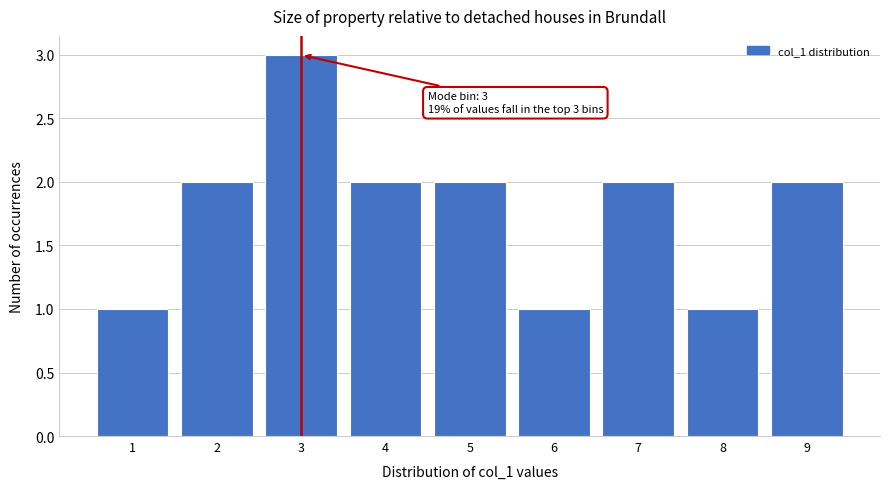

Reading right to left, extract all data points from this chart.

2	1	2	1	2	2	3	2	1